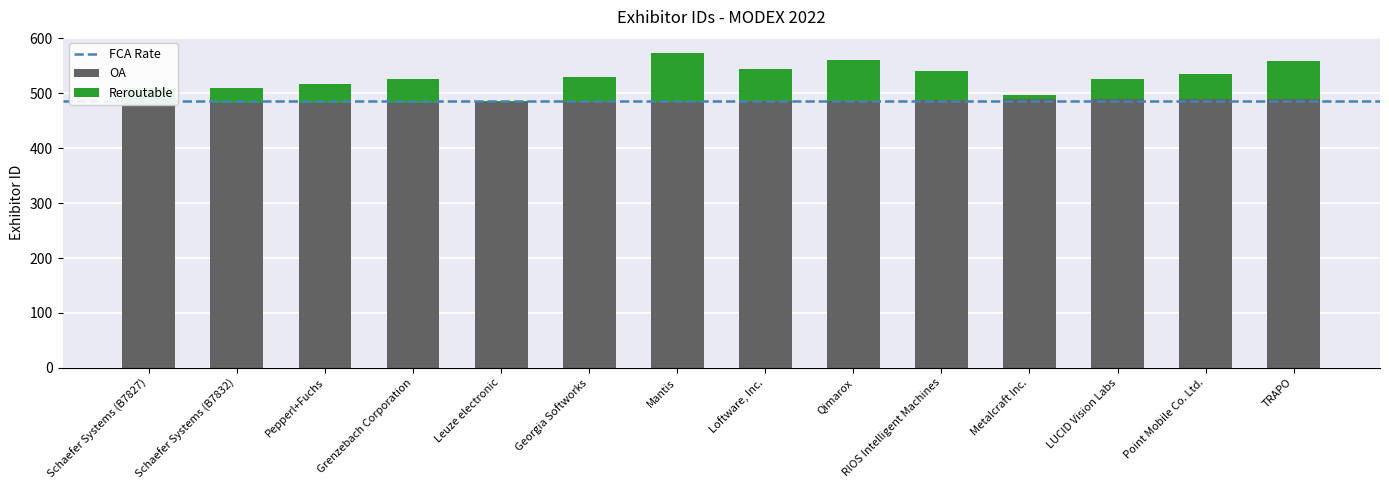

Which label corresponds to the largest value in the chart?

Metalcraft Inc.